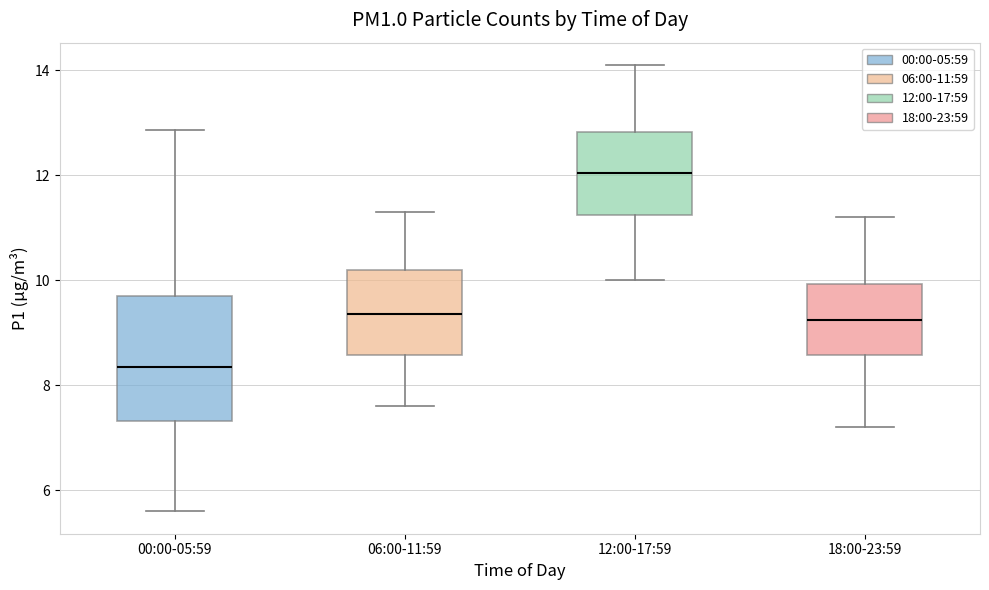

Reading left to right, transcribe this box plot: for each box, give where its median line is, the range the box spans, and where its two whiskers end, as read against the y-axis. The values are not printed on the chart, so give them approximately, as read against the axis.

00:00-05:59: median 8.4, box 7.4 to 9.8, whiskers 5.6 to 12.8
06:00-11:59: median 9.4, box 8.6 to 10.2, whiskers 7.6 to 11.4
12:00-17:59: median 12.0, box 11.2 to 12.8, whiskers 10.0 to 14.2
18:00-23:59: median 9.2, box 8.6 to 10.0, whiskers 7.2 to 11.2